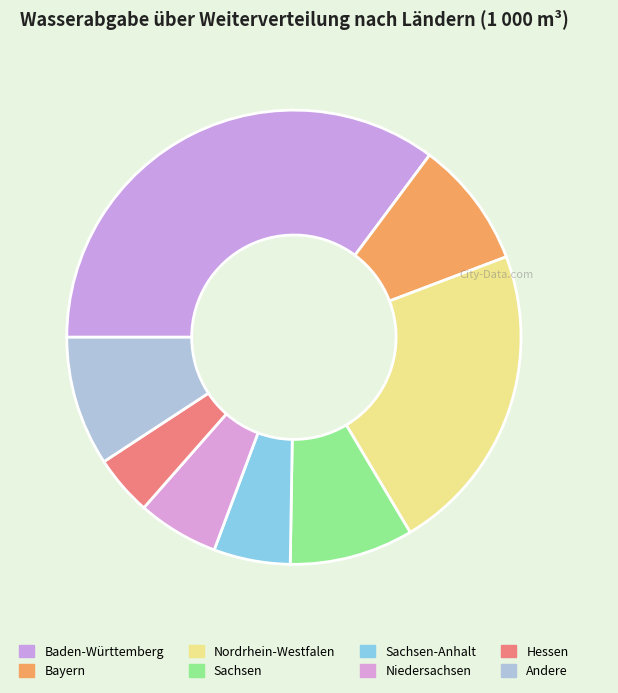

To the nearest percent, what percentage of the pie is Sachsen-Anhalt?

5%